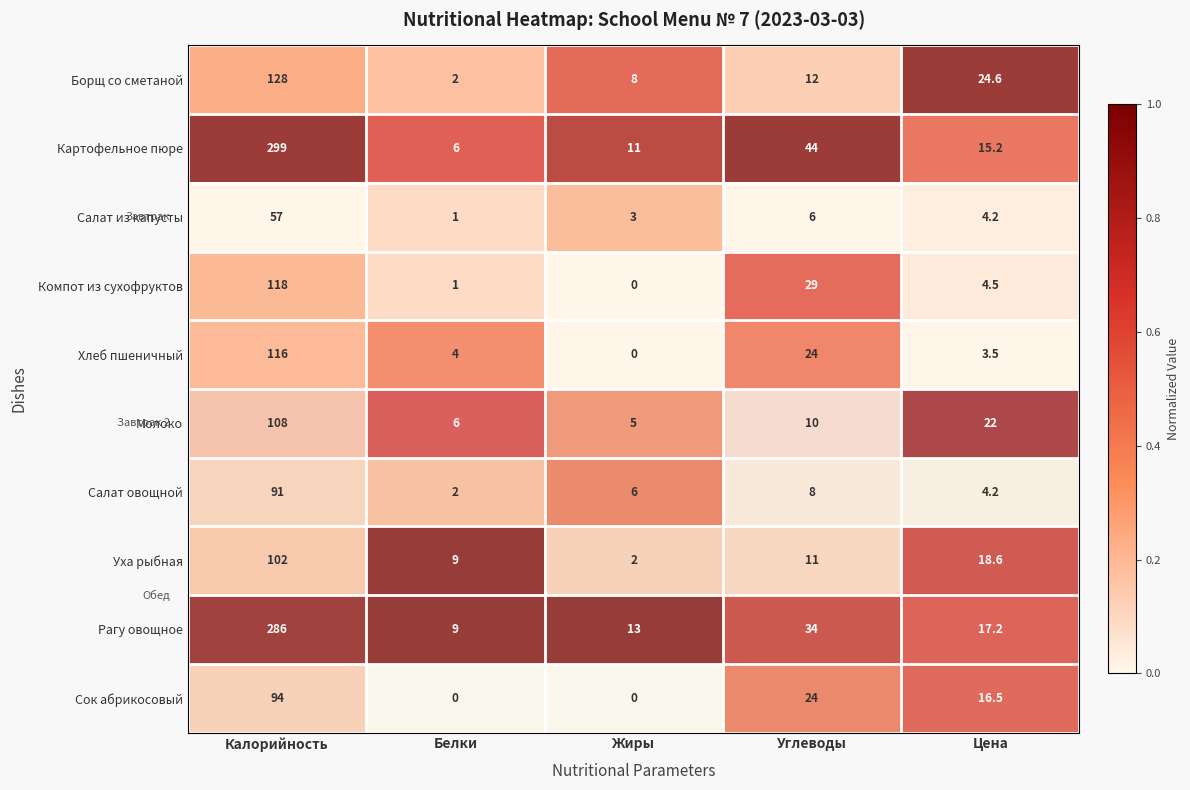

What is the sum of the Рагу овощное values at Белки and Калорийность?

295.0